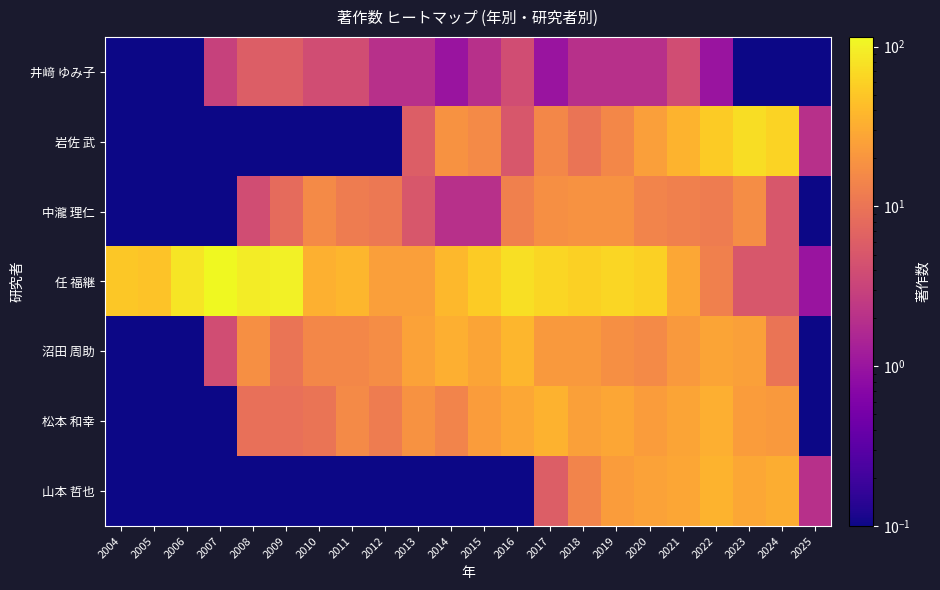

How many categories are shown in the chart?

22